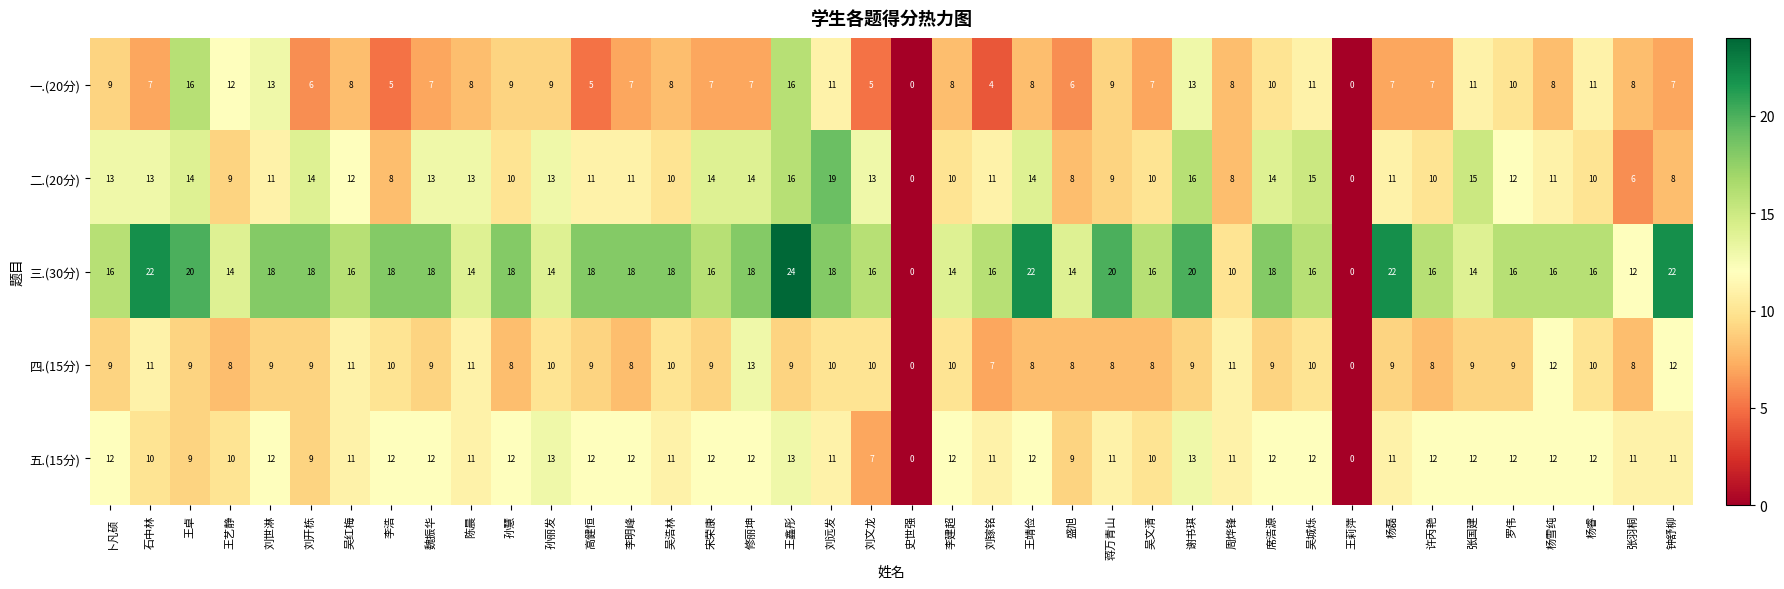

Which series has the largest range (max minus min)?

三.(30分)